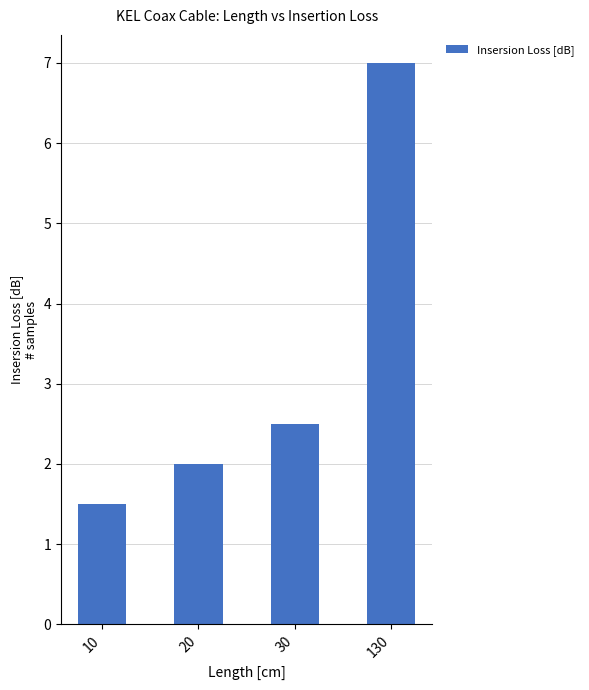

Count the number of data series in this chart.

1